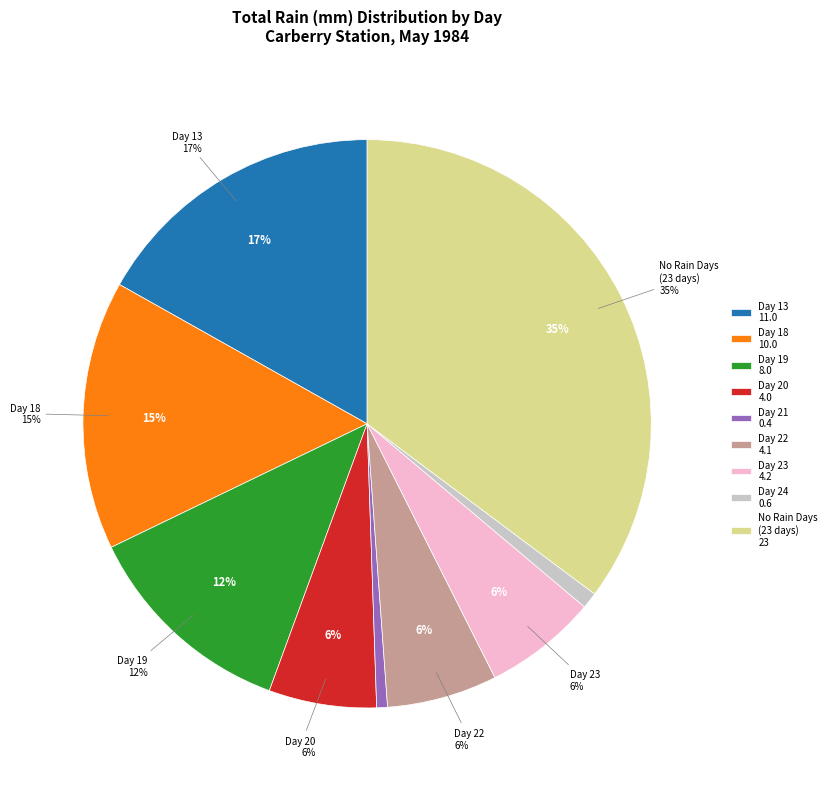

Is it true that Day 27 is 0% of the pie?

True